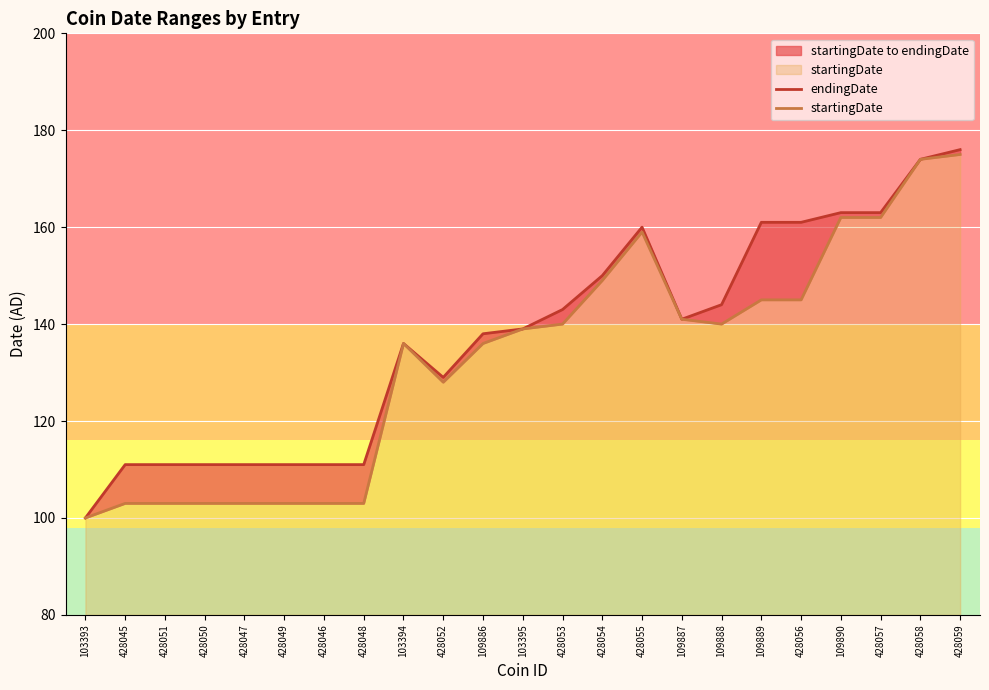

Reading right to left, extract all data points from this chart.

endingDate: 176	174	163	163	161	161	144	141	160	150	143	139	138	129	136	111	111	111	111	111	111	111	100
startingDate: 175	174	162	162	145	145	140	141	159	149	140	139	136	128	136	103	103	103	103	103	103	103	100